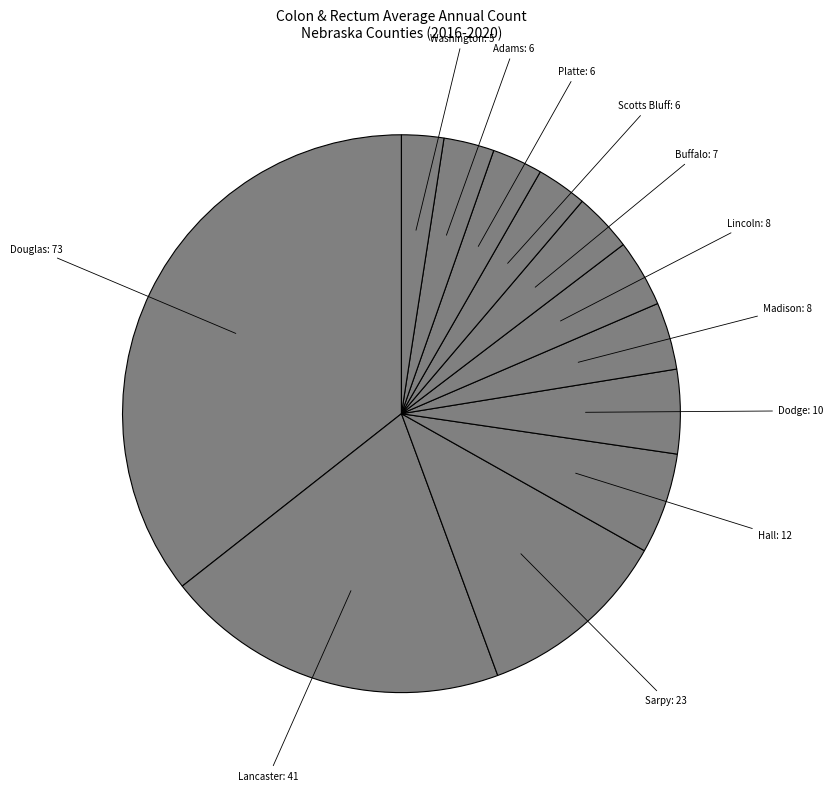

Which has a higher value, Buffalo: 7 or Douglas: 73?

Douglas: 73